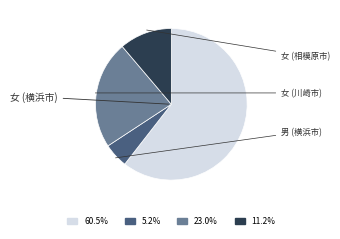

Does any single category account for the majority?

Yes